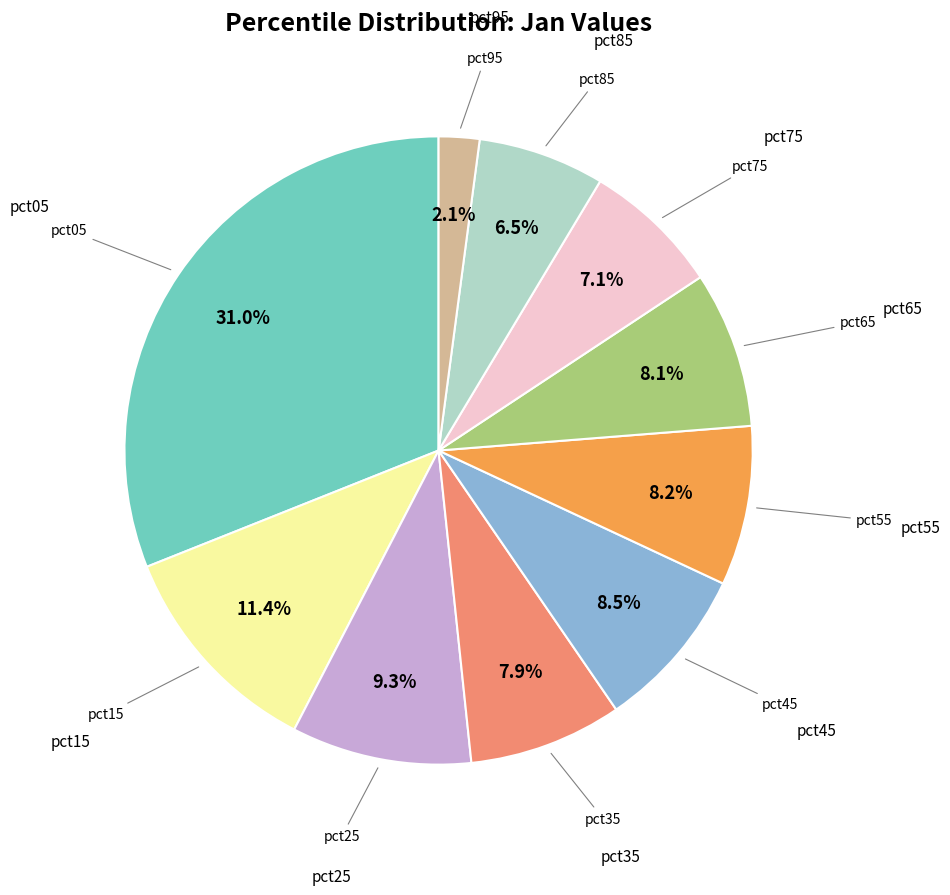

Does any single category account for the majority?

No